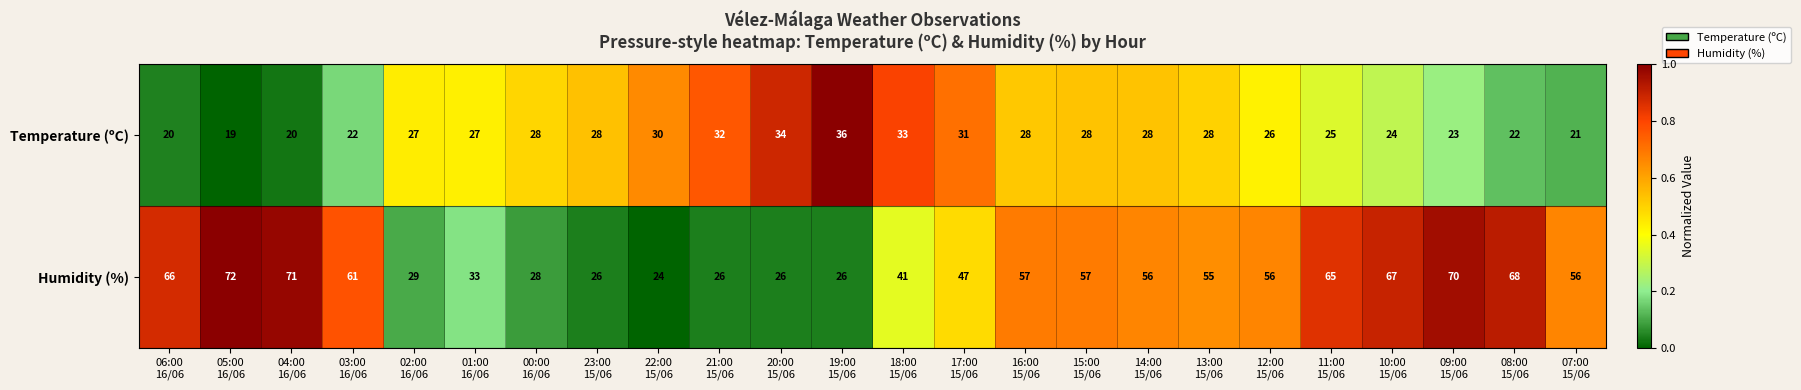

List the series in order of their overall mean, lowest first.

Temperature (ºC), Humidity (%)